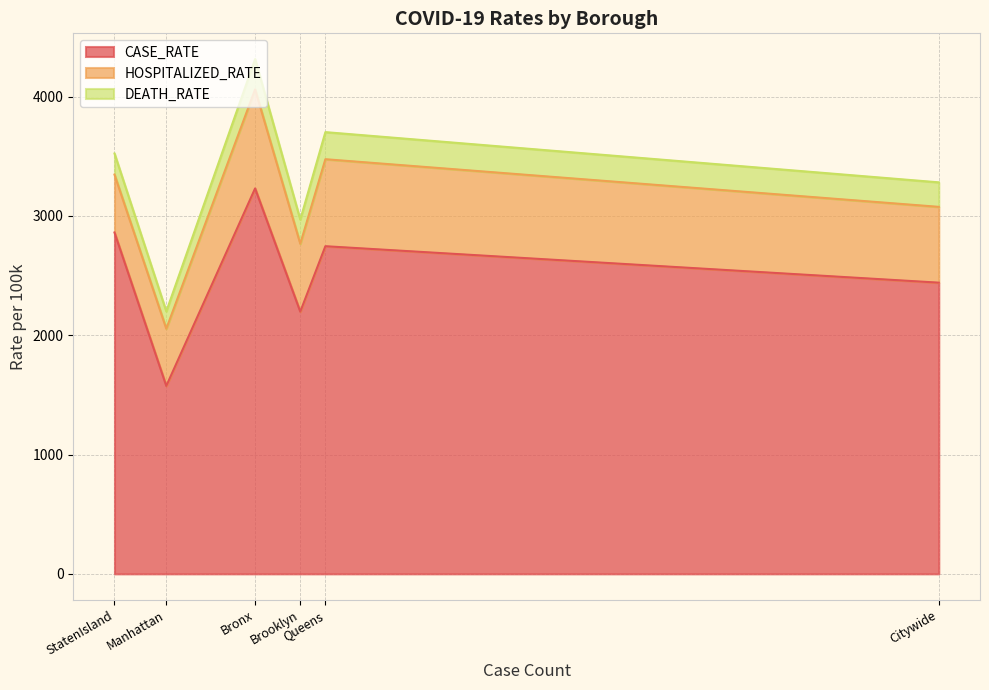

At which label does HOSPITALIZED_RATE first exceed 635?

Bronx